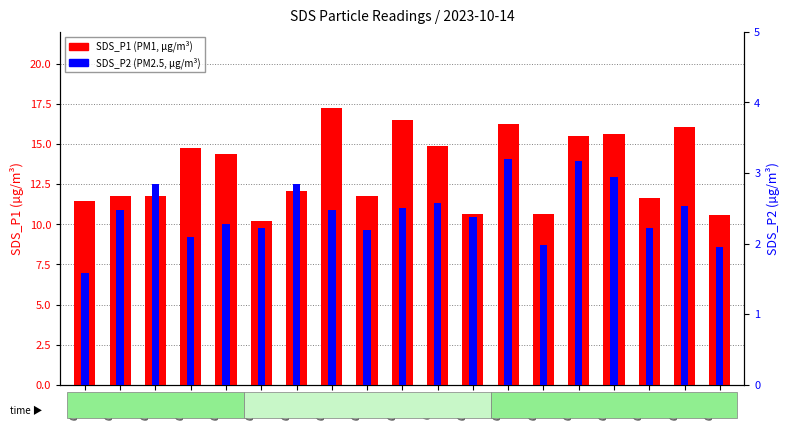

The value of SDS_P1 at 00:36 is 17.6. True or false?

False